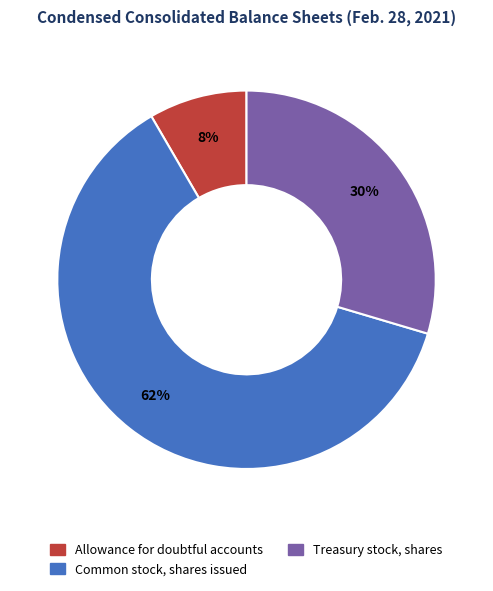

To the nearest percent, what is the difference between the Common stock, shares issued and Treasury stock, shares slice percentages?

32%